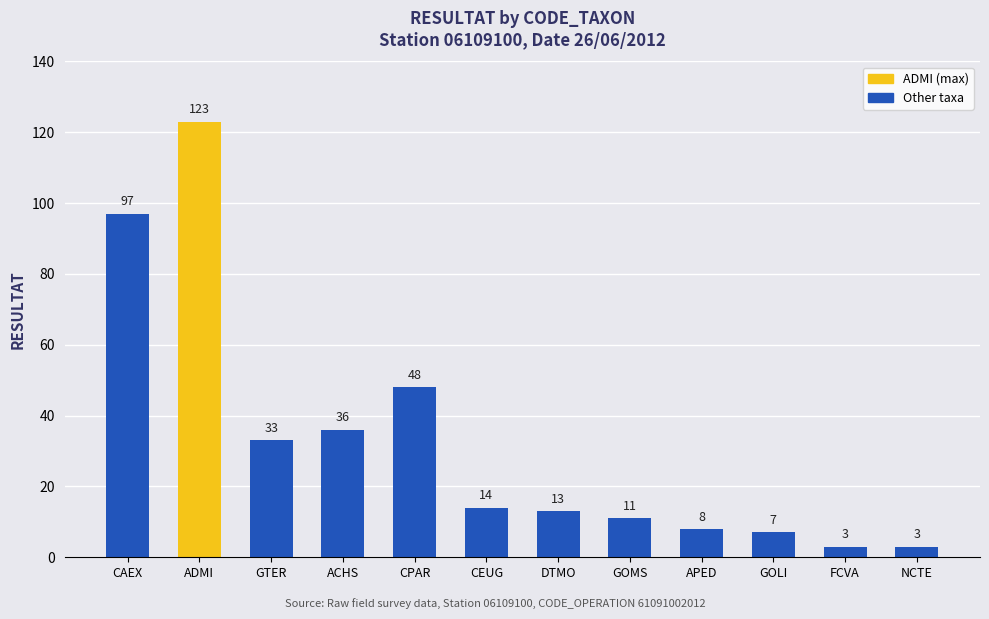

What position from the left is APED?

9